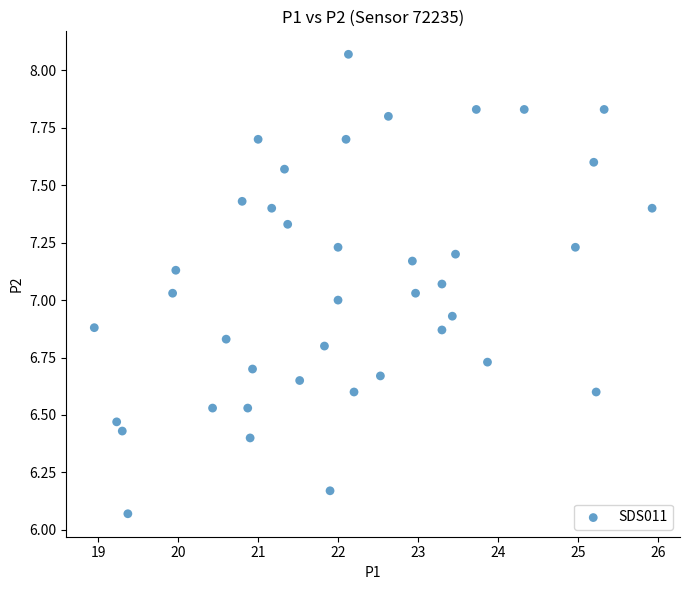

What is the range of Y values (max minus min)?

2.0